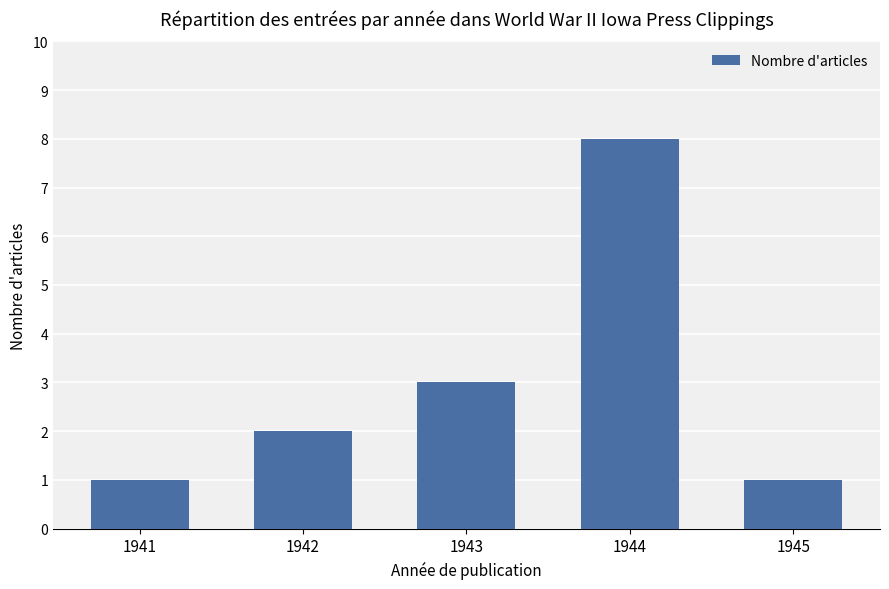

What is the minimum value shown in the chart?

1